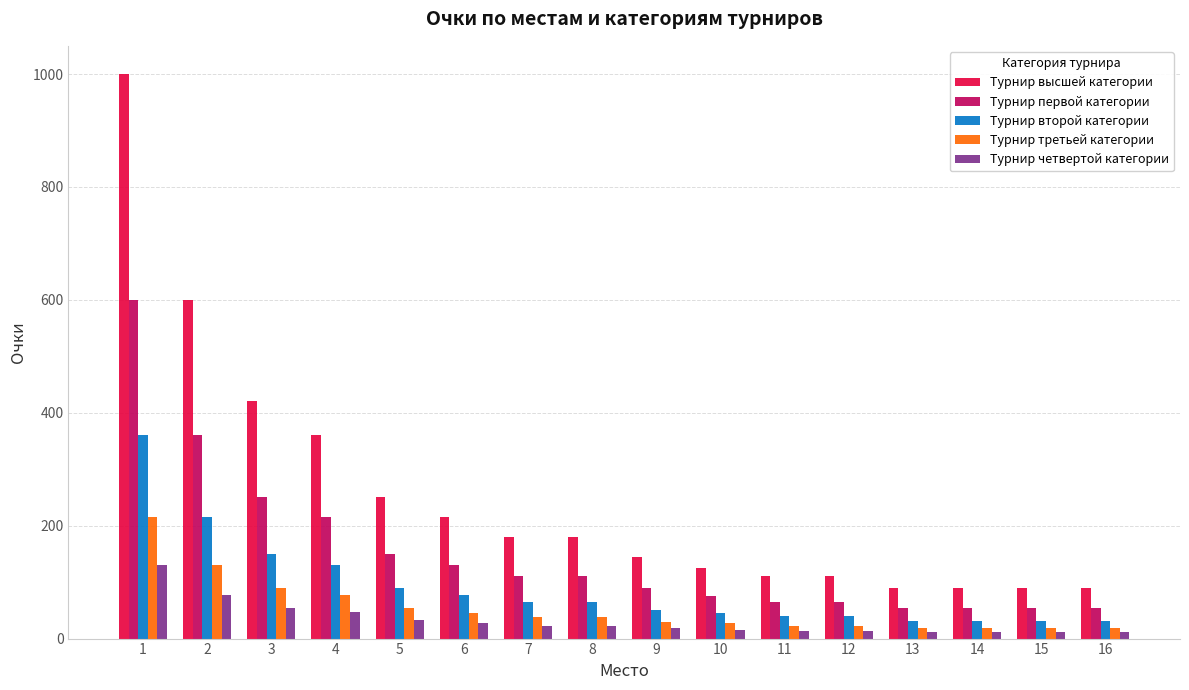

What is the maximum value for Турнир высшей категории?

1000